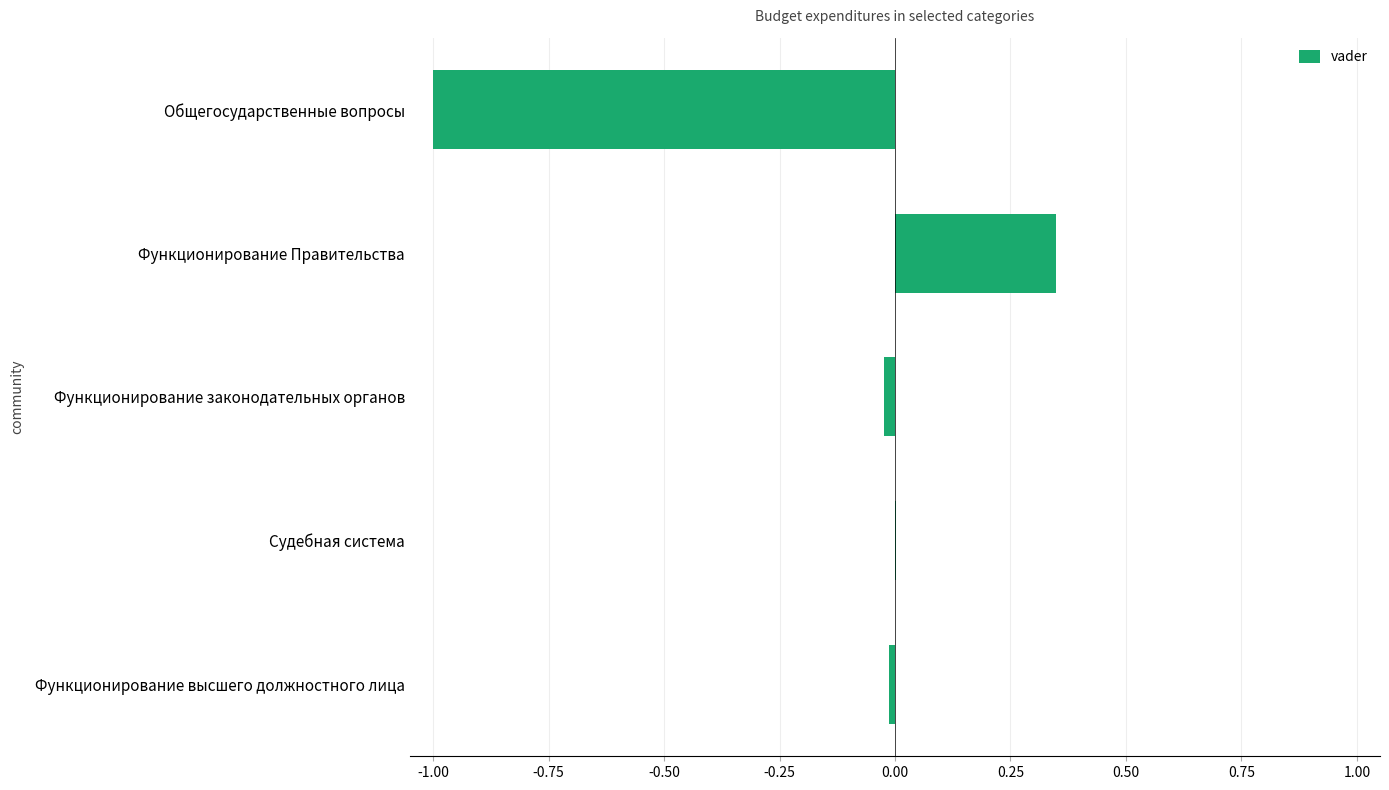

Which has a higher value, Функционирование высшего должностного лица or Функционирование Правительства?

Функционирование Правительства